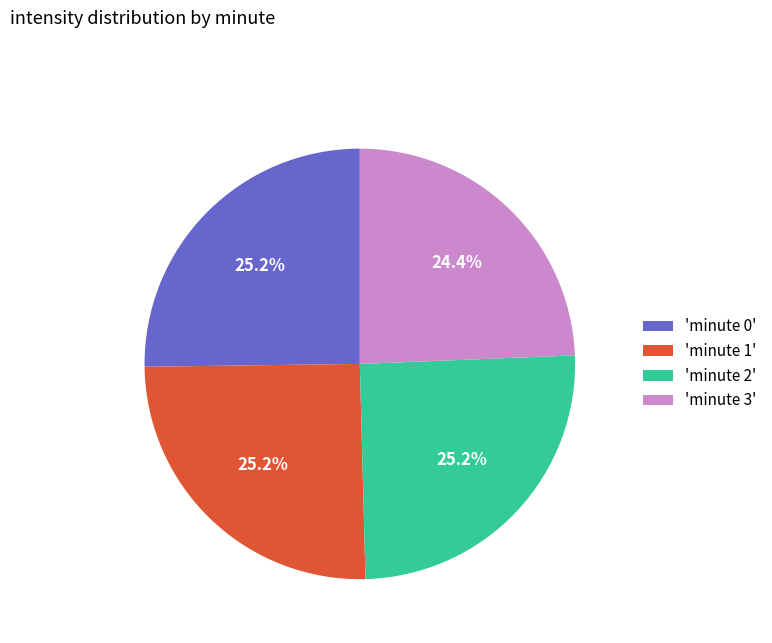

To the nearest percent, what is the difference between the largest and smallest slice percentages?

1%